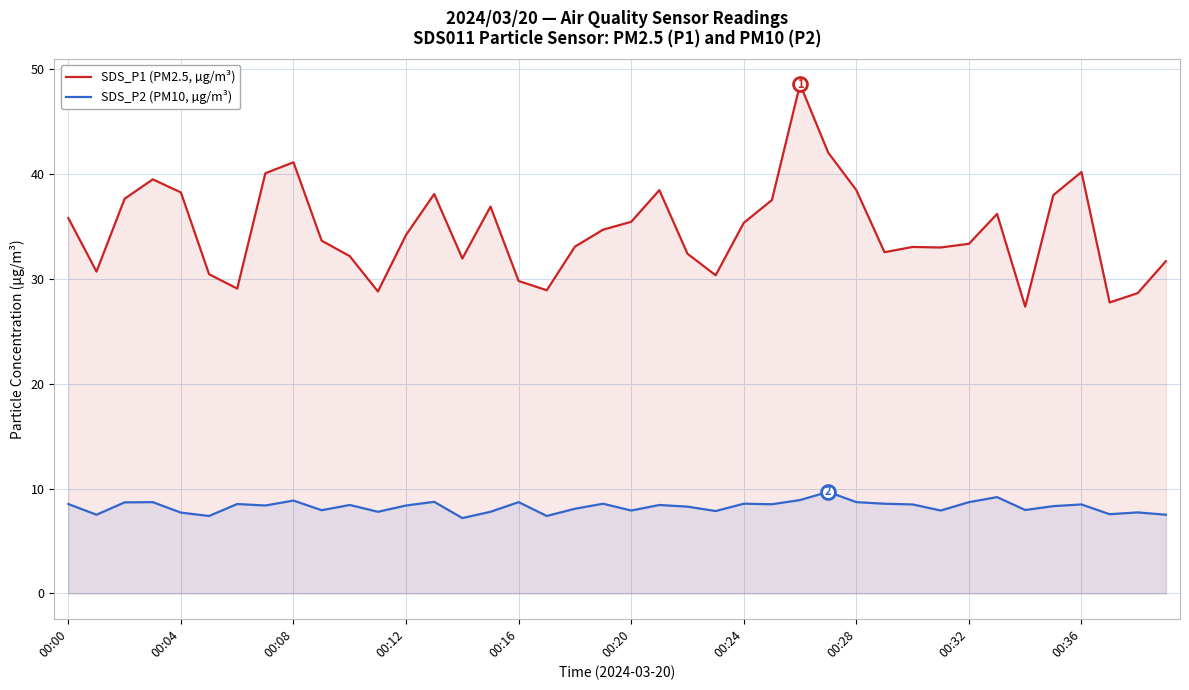

What is the value of the SDS_P2 (PM10, µg/m³) point at the 24th from the left?

7.8